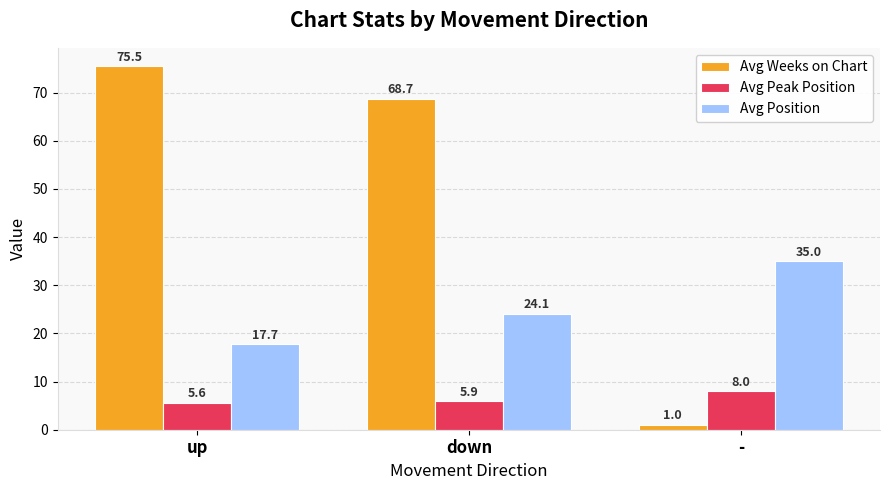

What is the sum of the Avg Position values at up and down?

41.8